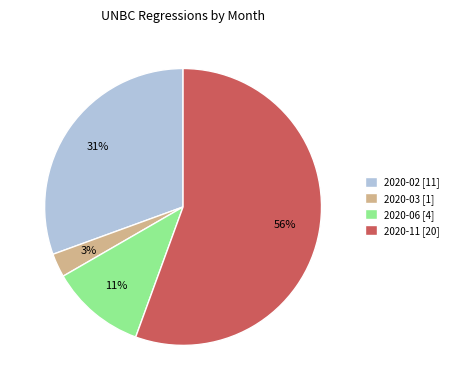

To the nearest percent, what percentage of the pie is 2020-02?

31%